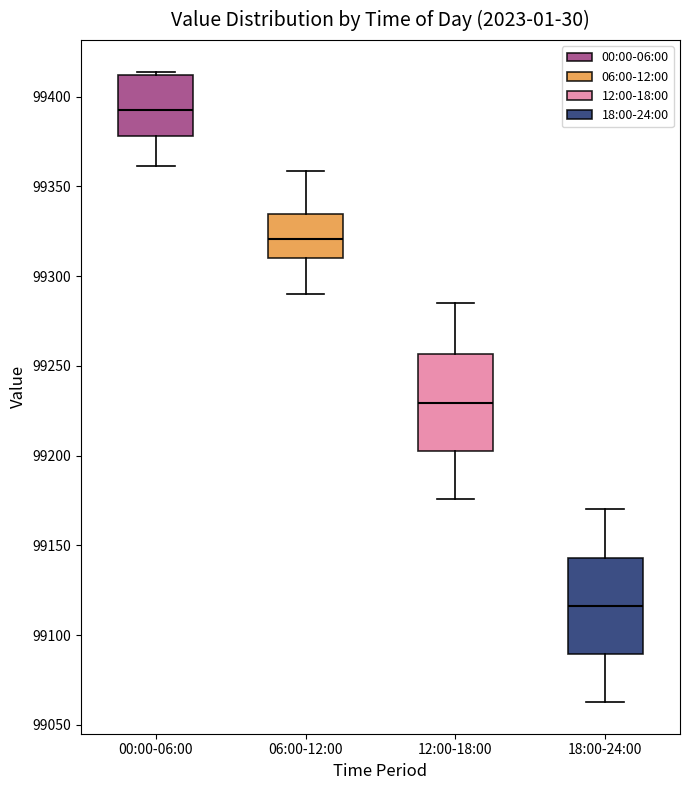

Where does the lower whisker of the box for 18:00-24:00 end on the y-axis? The values are not printed on the chart, so give them approximately, as read against the axis.

99065